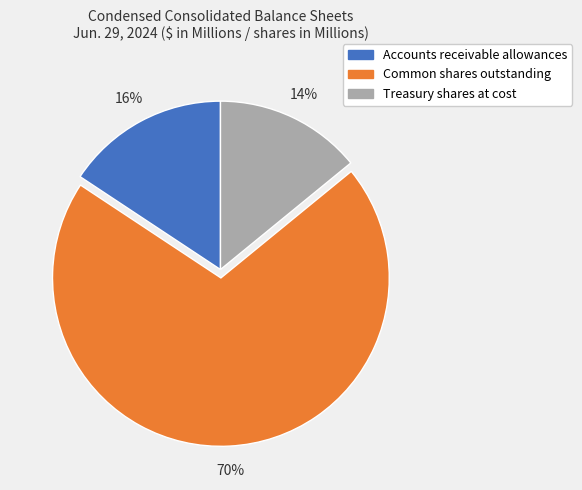

Rank the categories by value from lowest to highest.

Treasury shares at cost, Accounts receivable allowances, Common shares outstanding